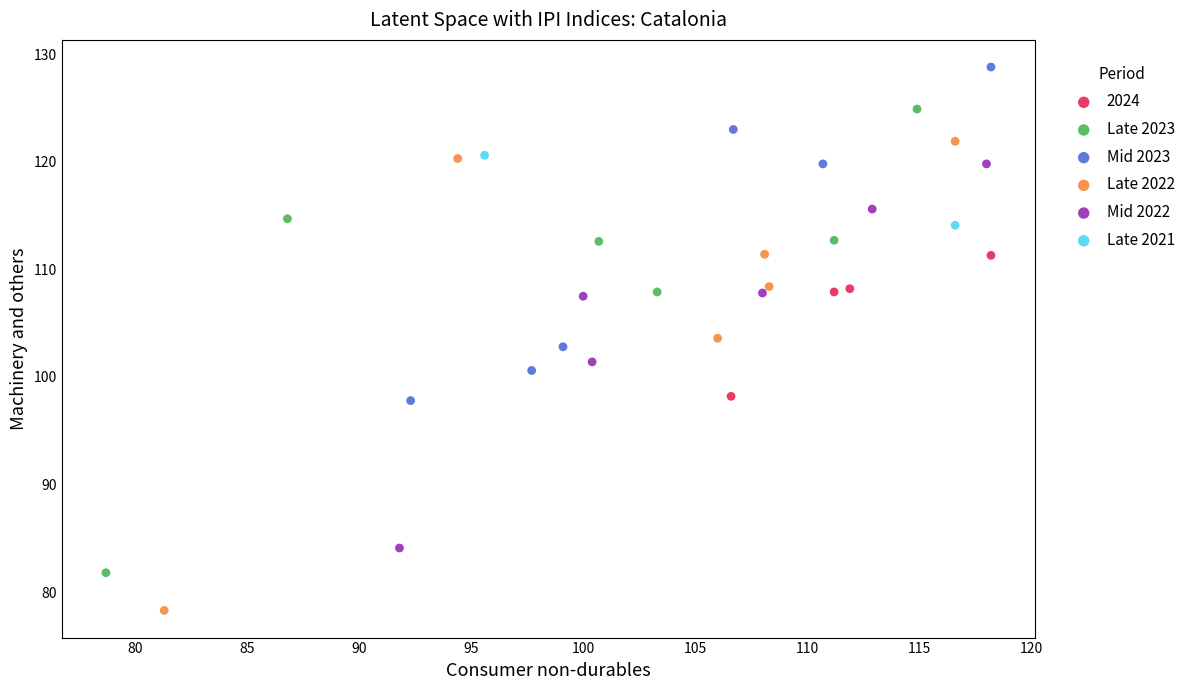

Which series contains the highest Y value?

Mid 2023